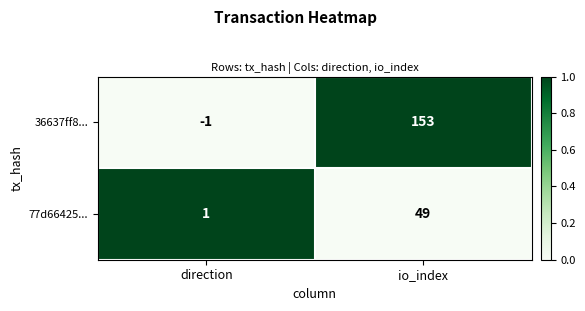

Which series has the largest total across all categories?

36637ff8...